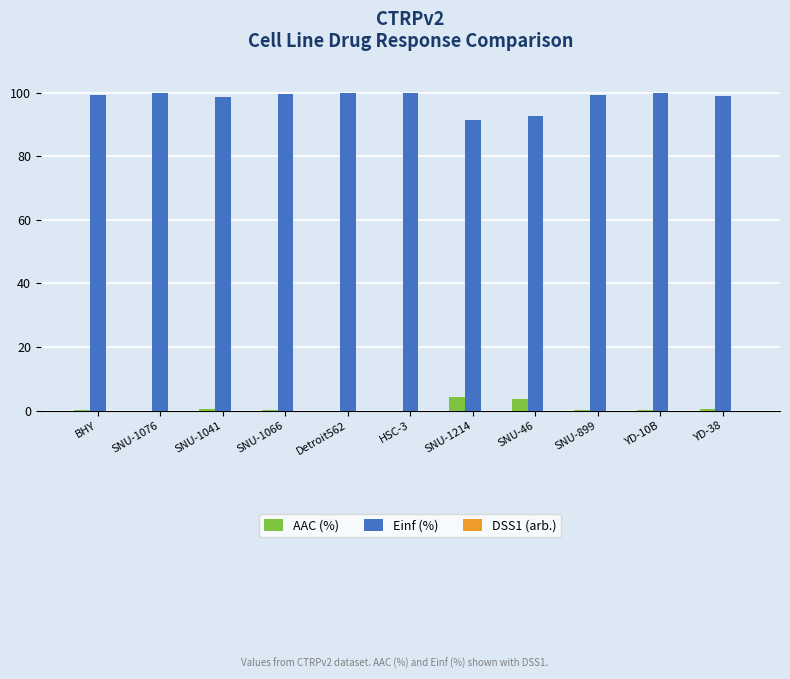

True or false: AAC (%) has a value of 0.0 at SNU-1076.

True